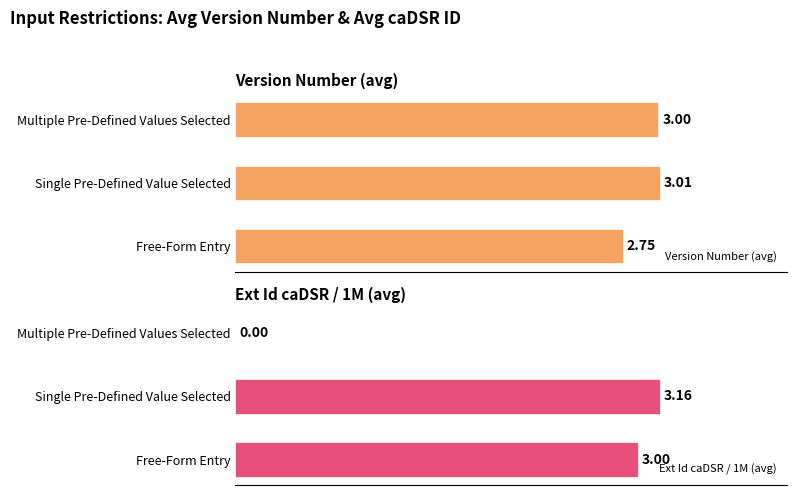

Reading left to right, transcribe all the data shown in this chart.

Version Number (avg): 2.8	3.0	3.0
Ext Id caDSR / 1M (avg): 3.0	3.2	0.0